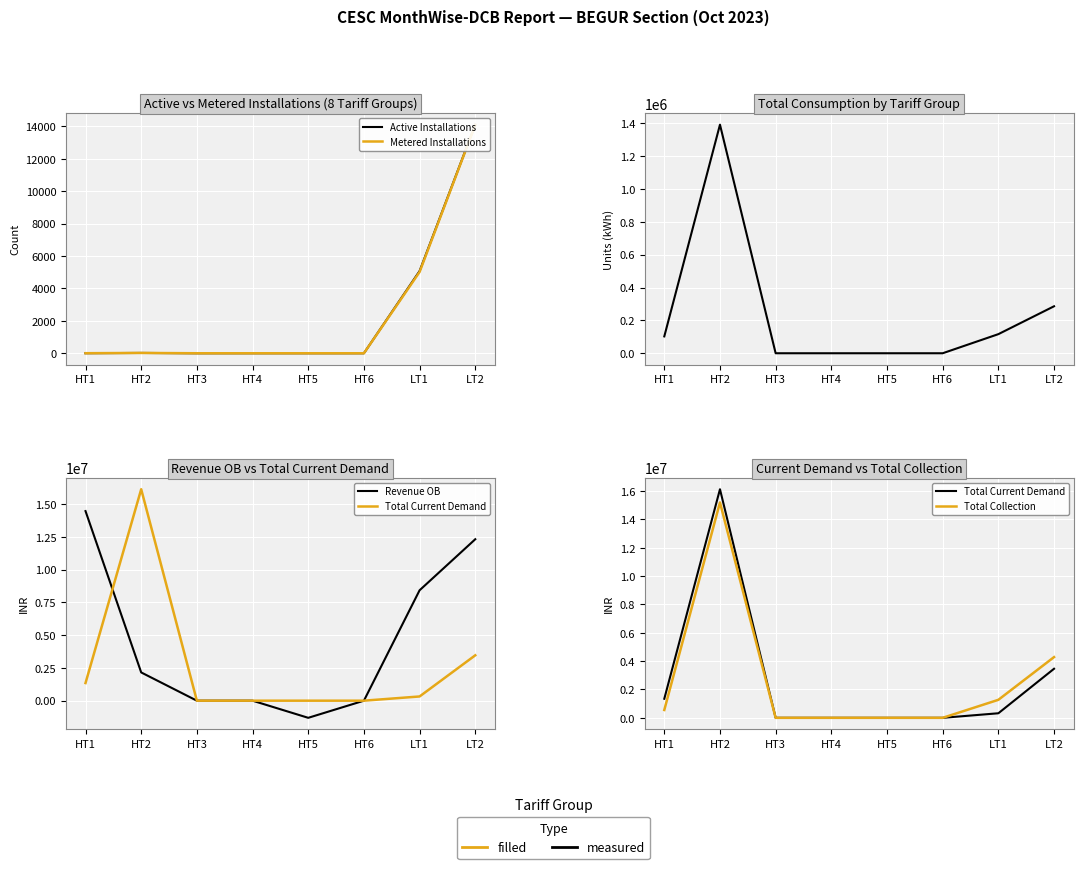

The Active Installations series shows -5506.1 at HT6. True or false?

False